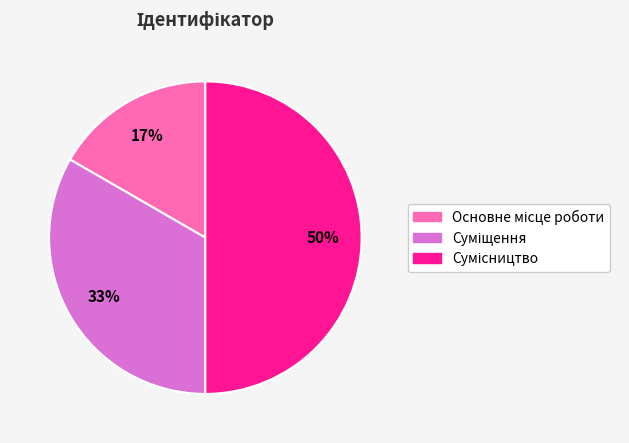

To the nearest percent, what is the average slice percentage?

33%